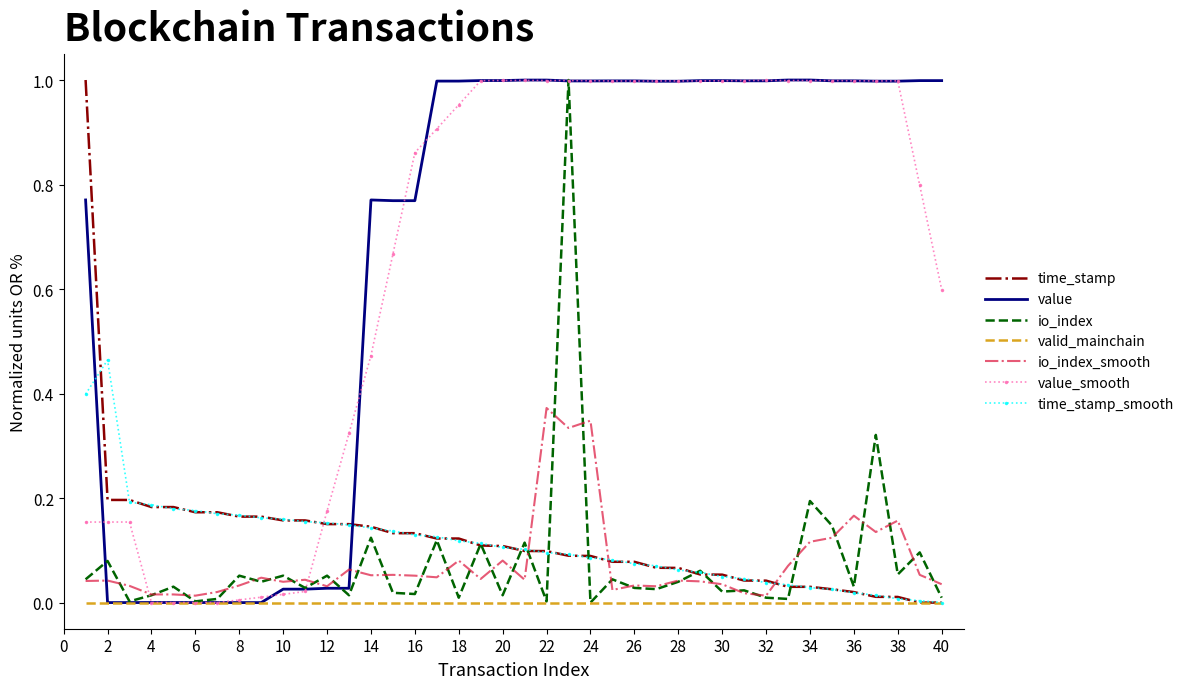

In io_index, how many points are higher than both neighbors (excluding endpoints)?

16